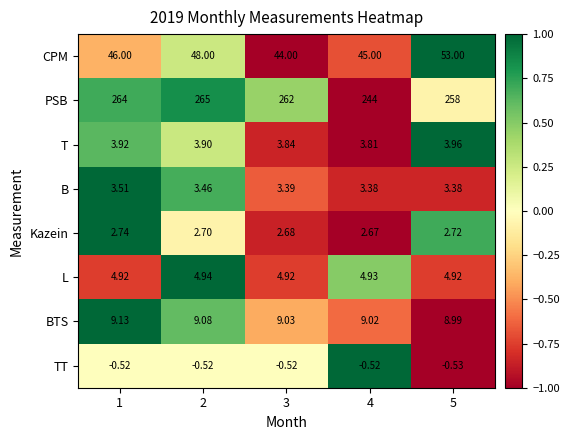

What is the greatest value displayed?

265.0